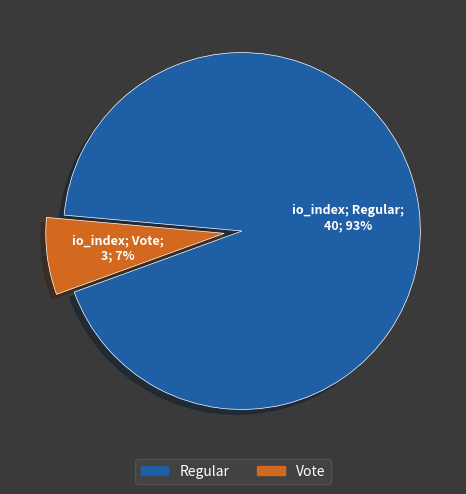

Is it true that Regular is 86% of the pie?

False